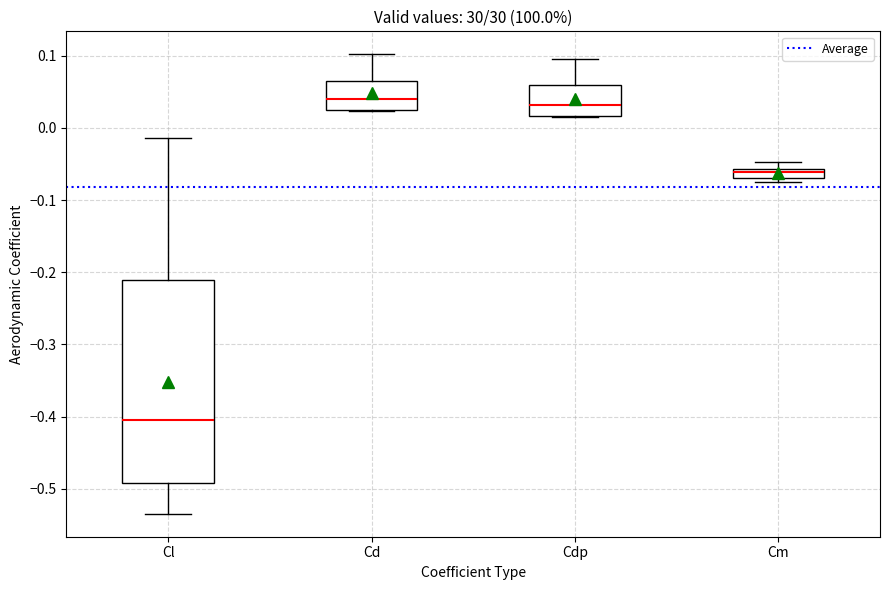

Which box is the tallest, from its lower edge to its upper edge?

Cl